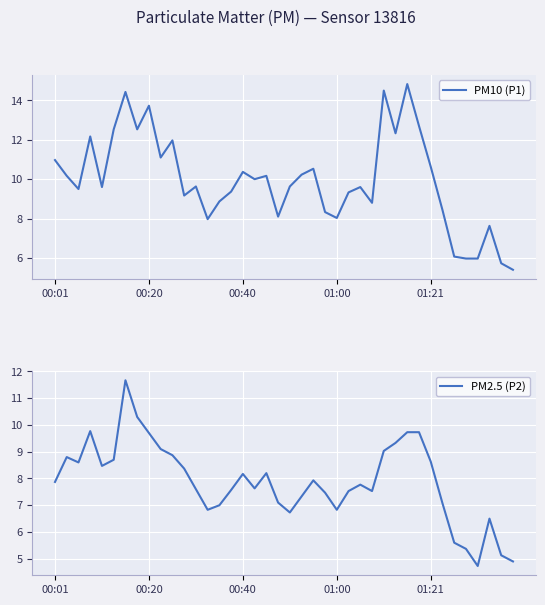

What is the difference between the highest and lowest values at 11?

0.8